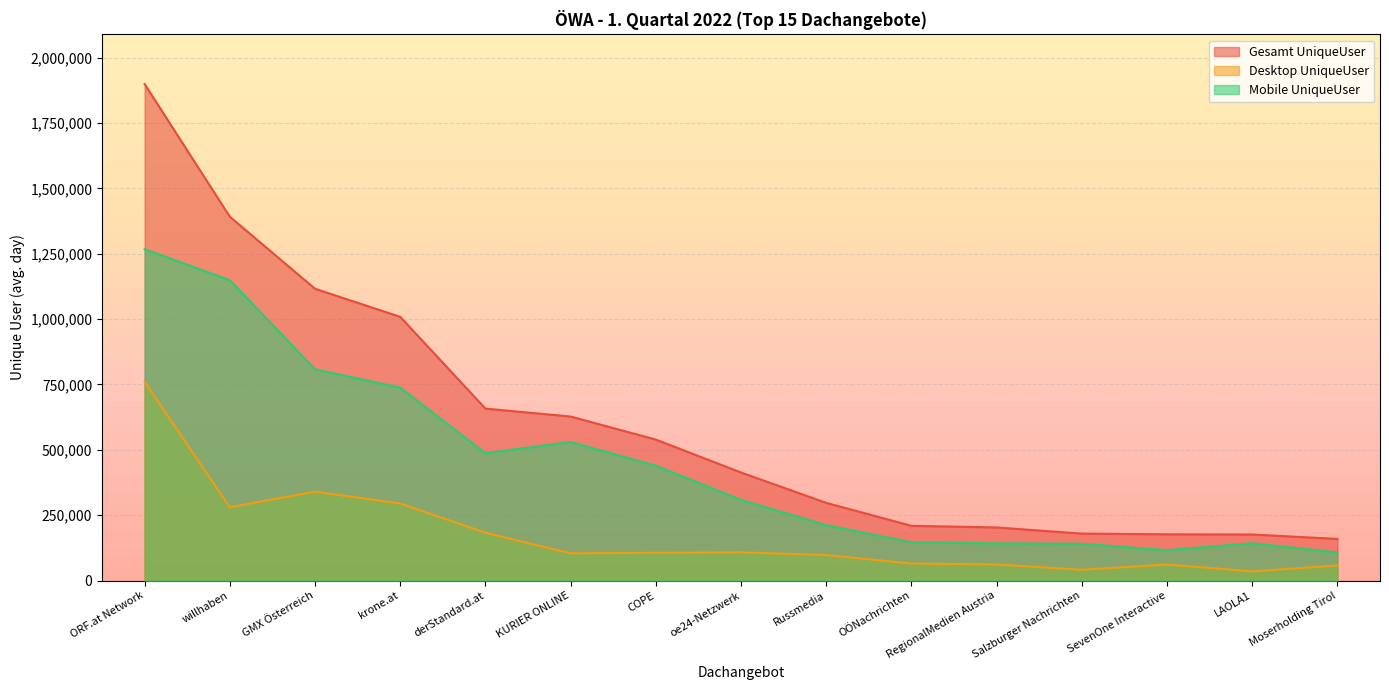

How many values in the Gesamt UniqueUser series are below 413226?

7